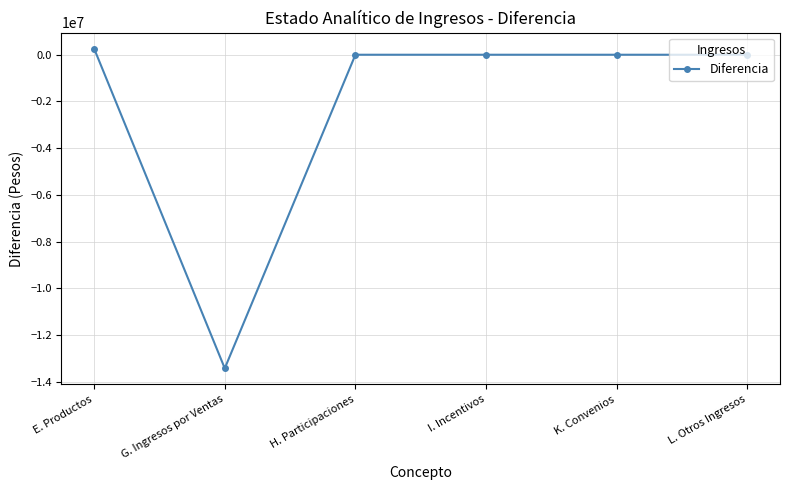

True or false: the data shows 261524.9 at E. Productos.

True